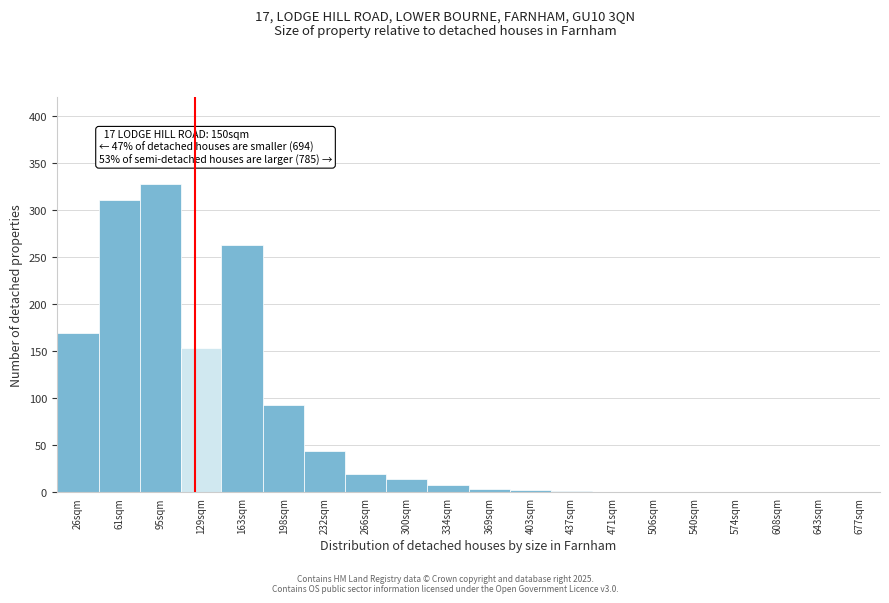

True or false: the data shows 93 at 198sqm.

True